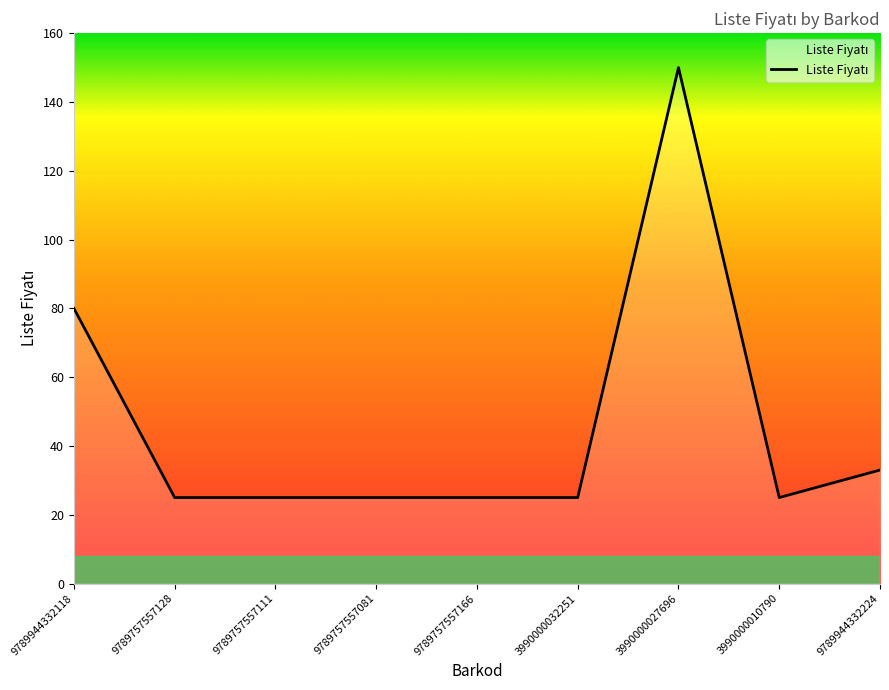

The value at 9789944332118 is 80. True or false?

True